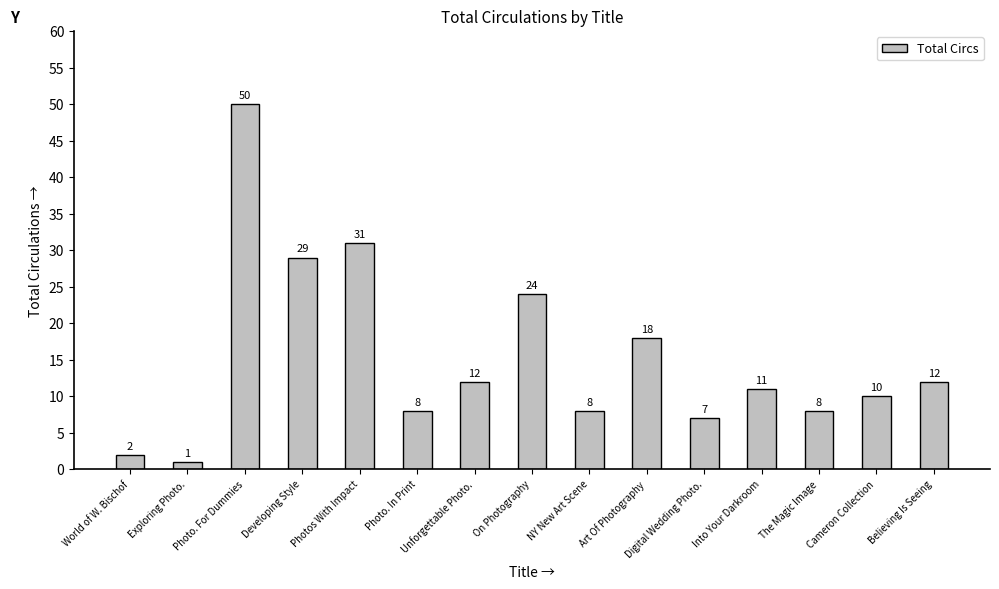

Which has a higher value, Art Of Photography or Digital Wedding Photo.?

Art Of Photography